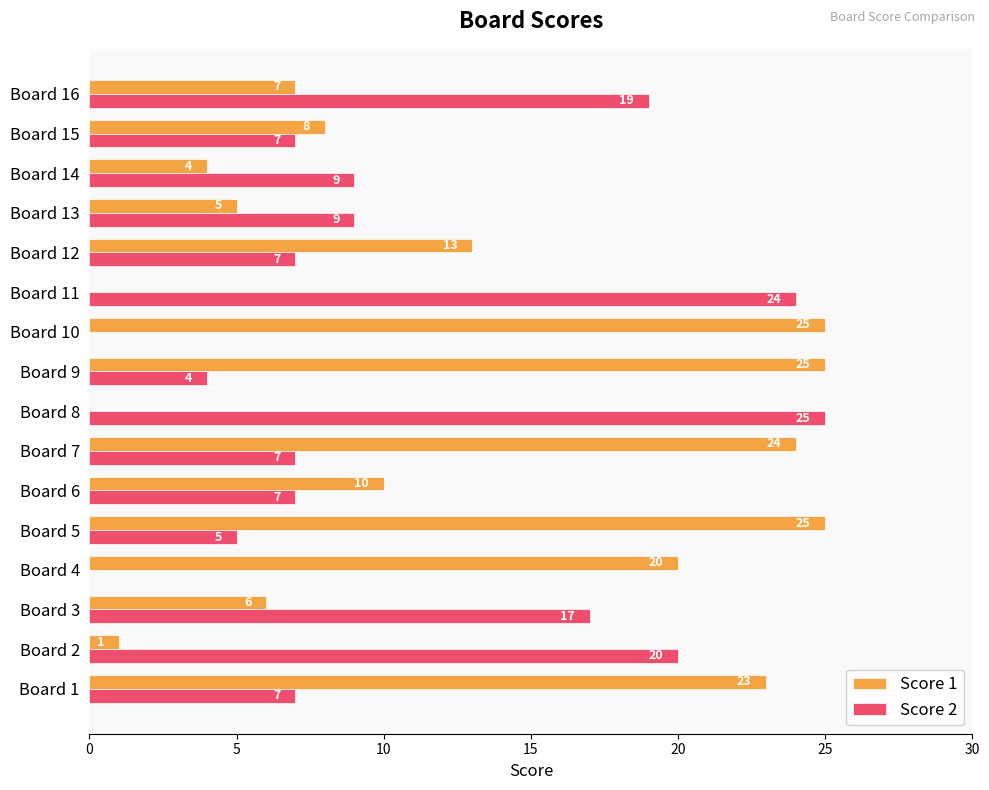

Which series changed the most between Board 8 and Board 16?

Score 1